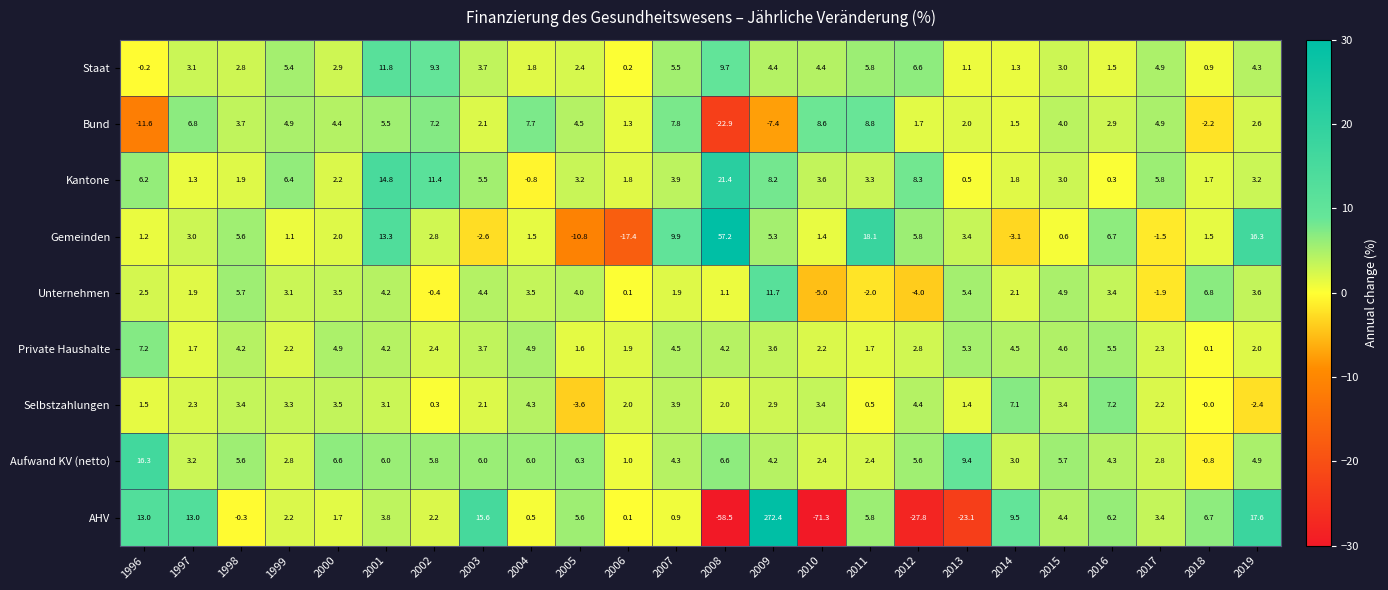

Is it true that AHV equals 8.2 at 2003?

False